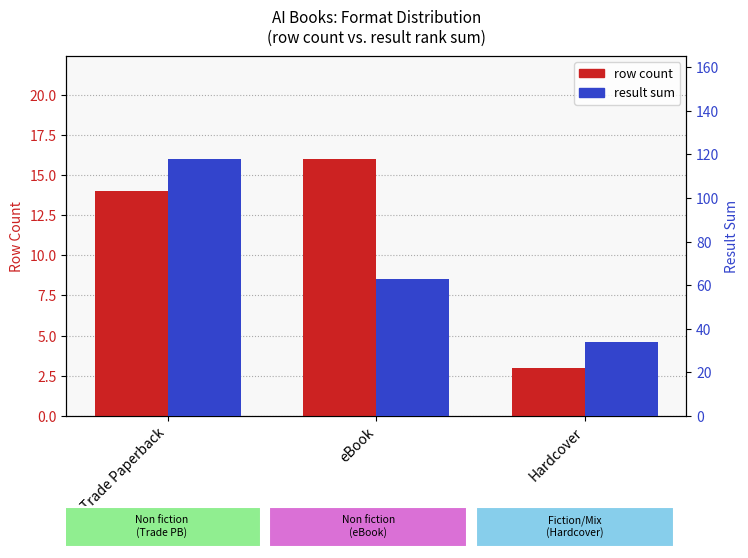

What position from the left is Hardcover?

3